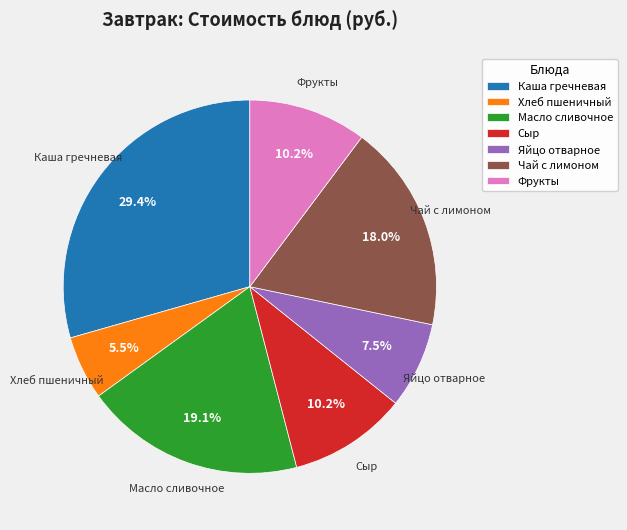

True or false: Чай с лимоном accounts for 18% of the total.

True